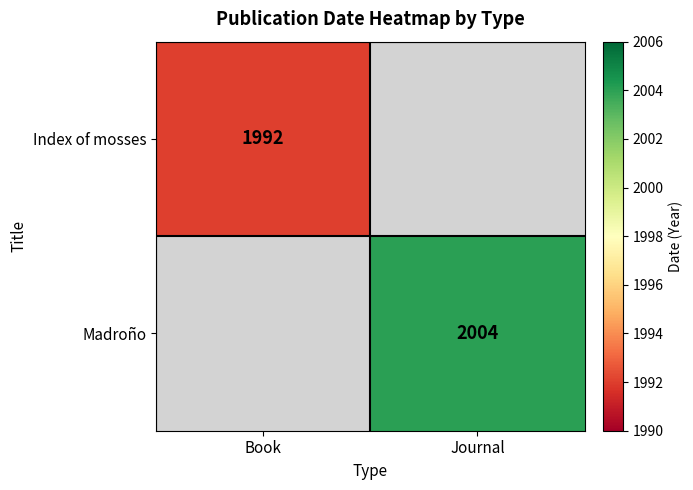

How many data points does each series have?

2